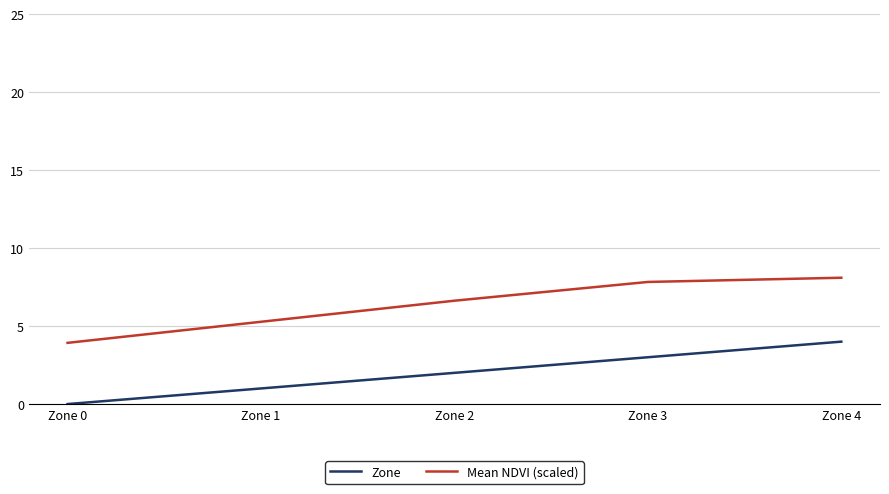

True or false: Mean NDVI (scaled) has a value of 3.6 at Zone 4.

False